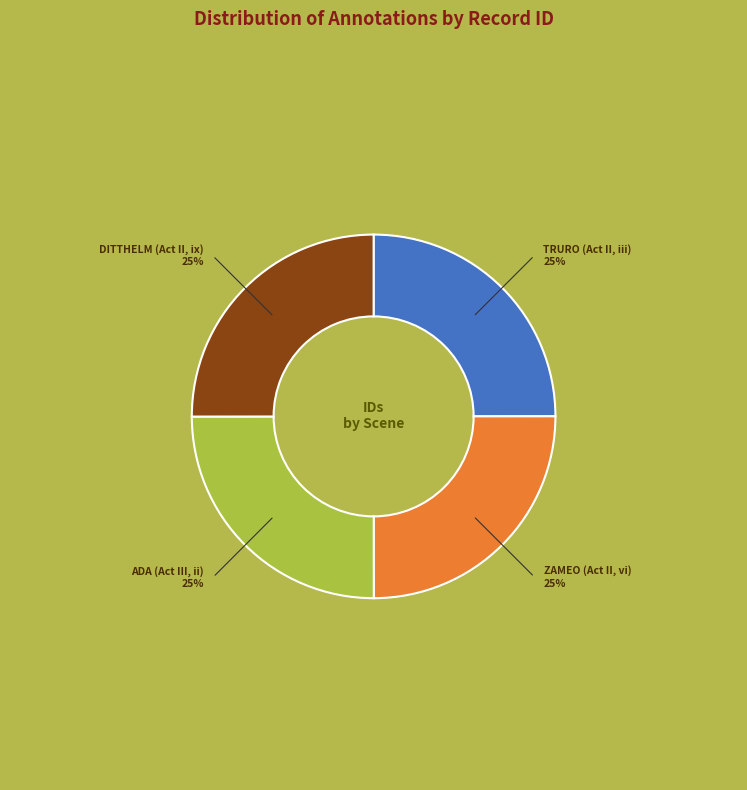

To the nearest percent, what is the average slice percentage?

25%